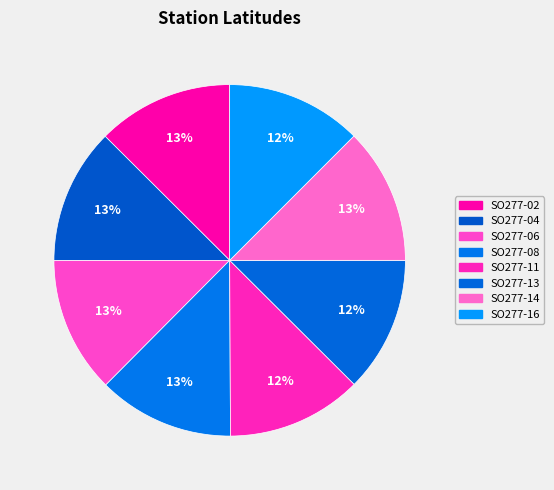

To the nearest percent, what percentage of the pie is SO277-06?

13%